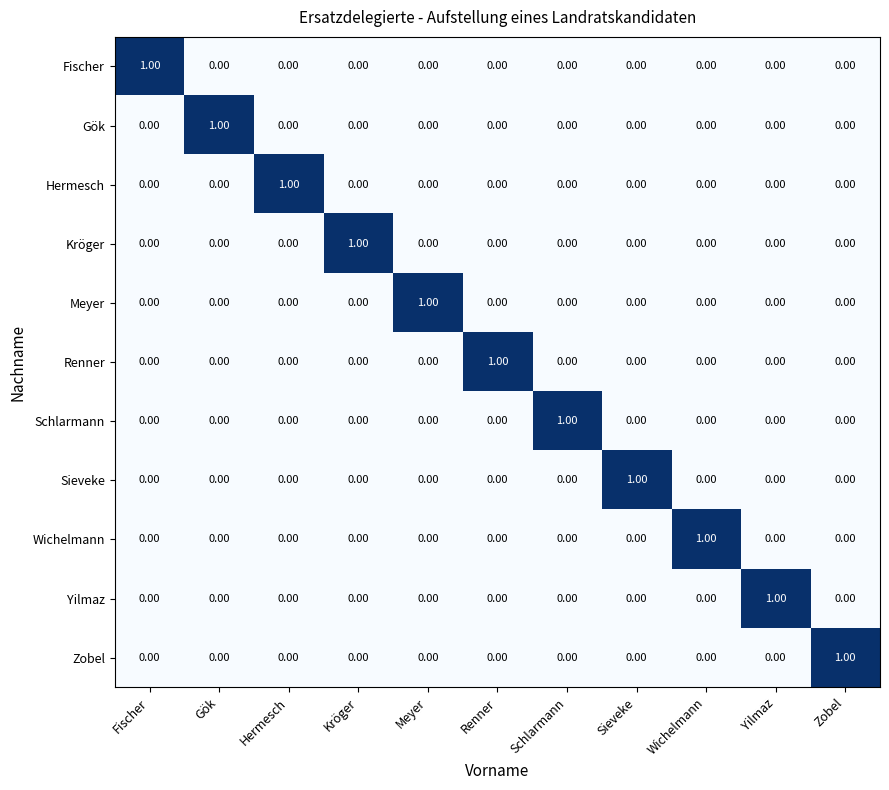

Which category has the highest value in the Hermesch series?

Hermesch